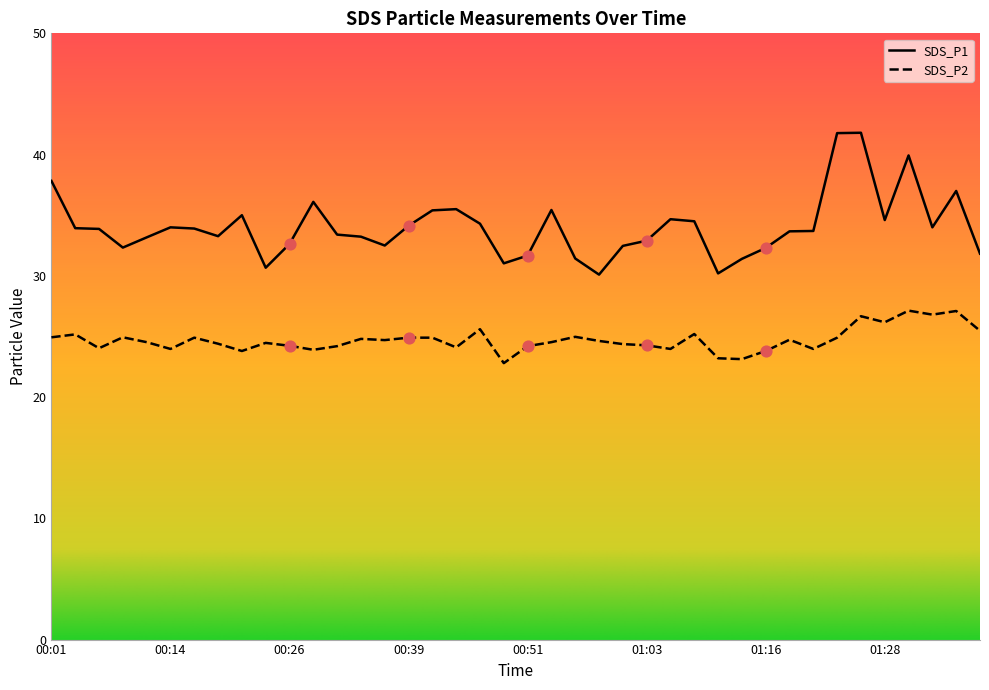

At how many categories does at least one series exceed 34?

15